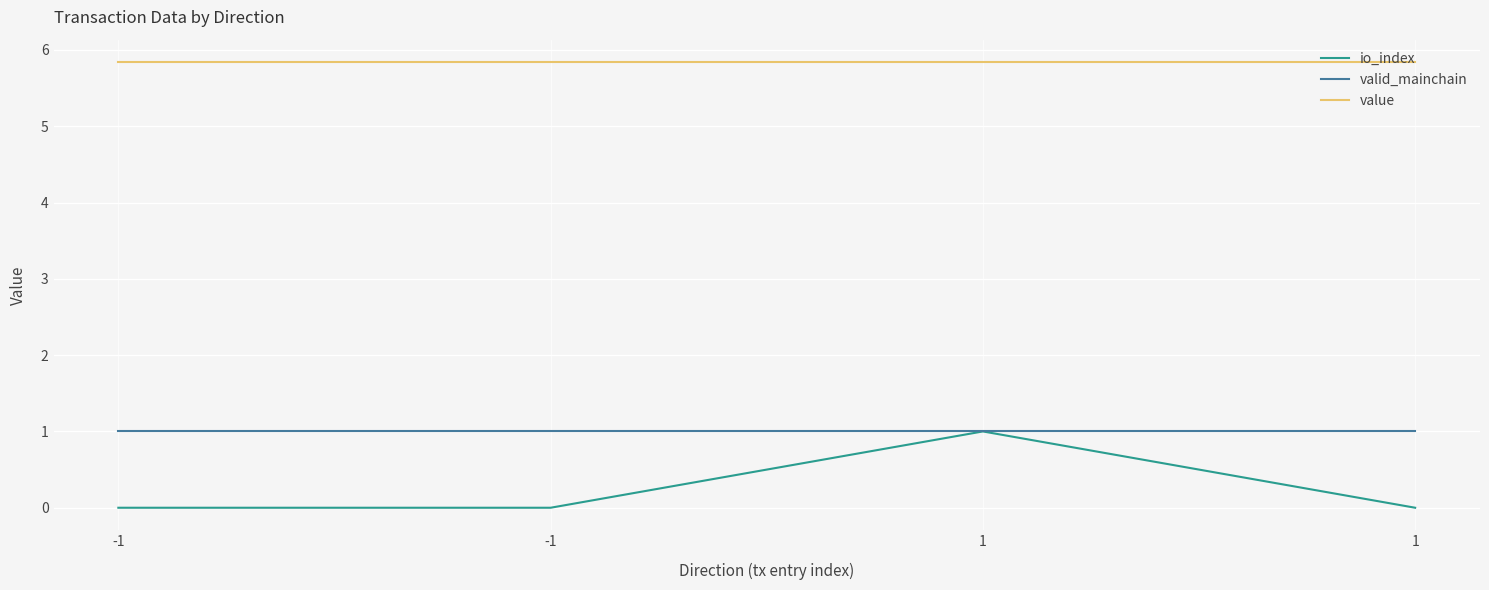

Which has a higher value, 1 or -1?

1